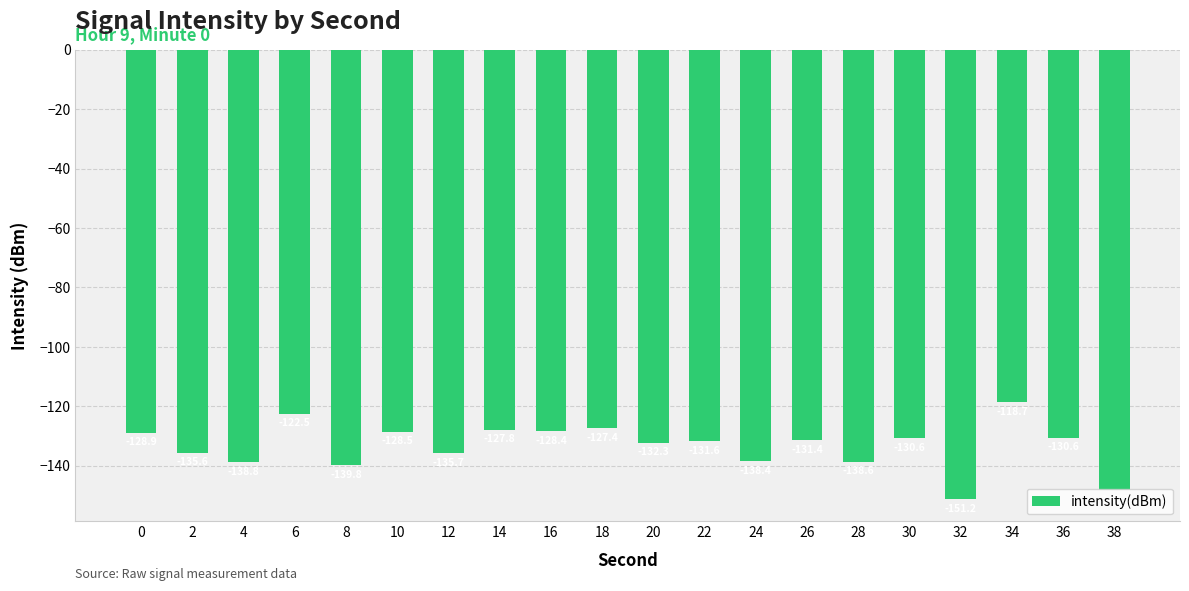

What is the value of the 7th bar from the left?

-135.7